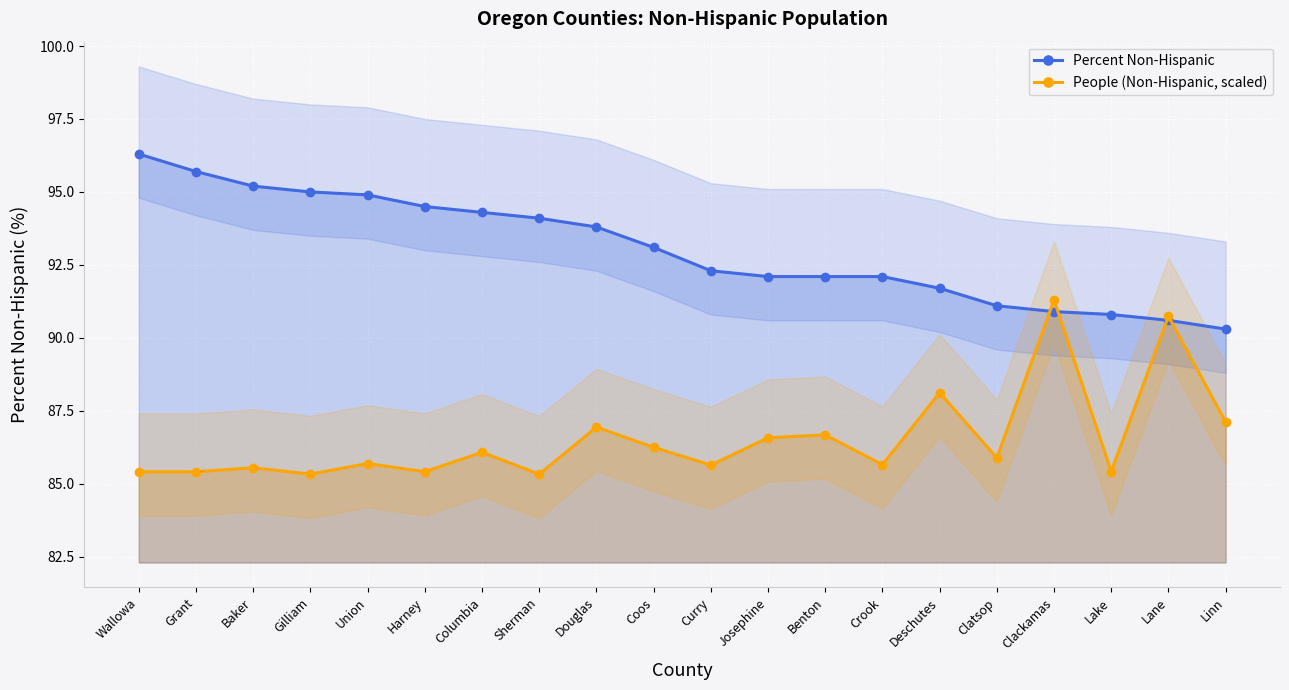

Where is People (Non-Hispanic, scaled) nearest to the value 88?

Deschutes